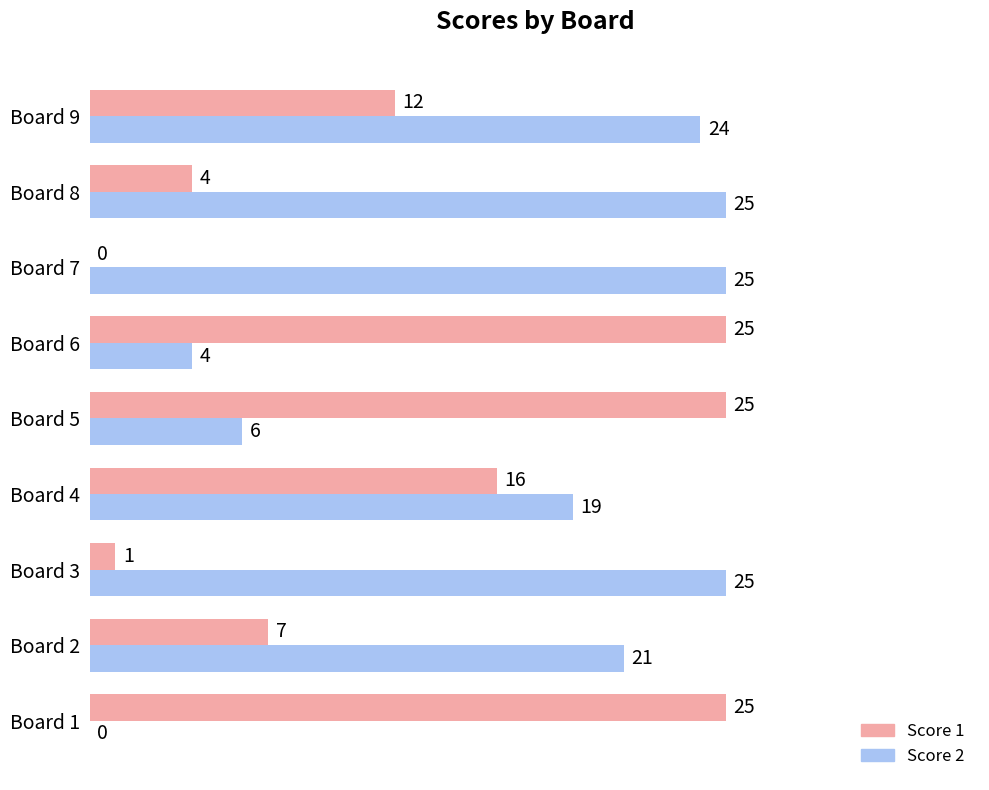

Which series changed the most between Board 5 and Board 7?

Score 1